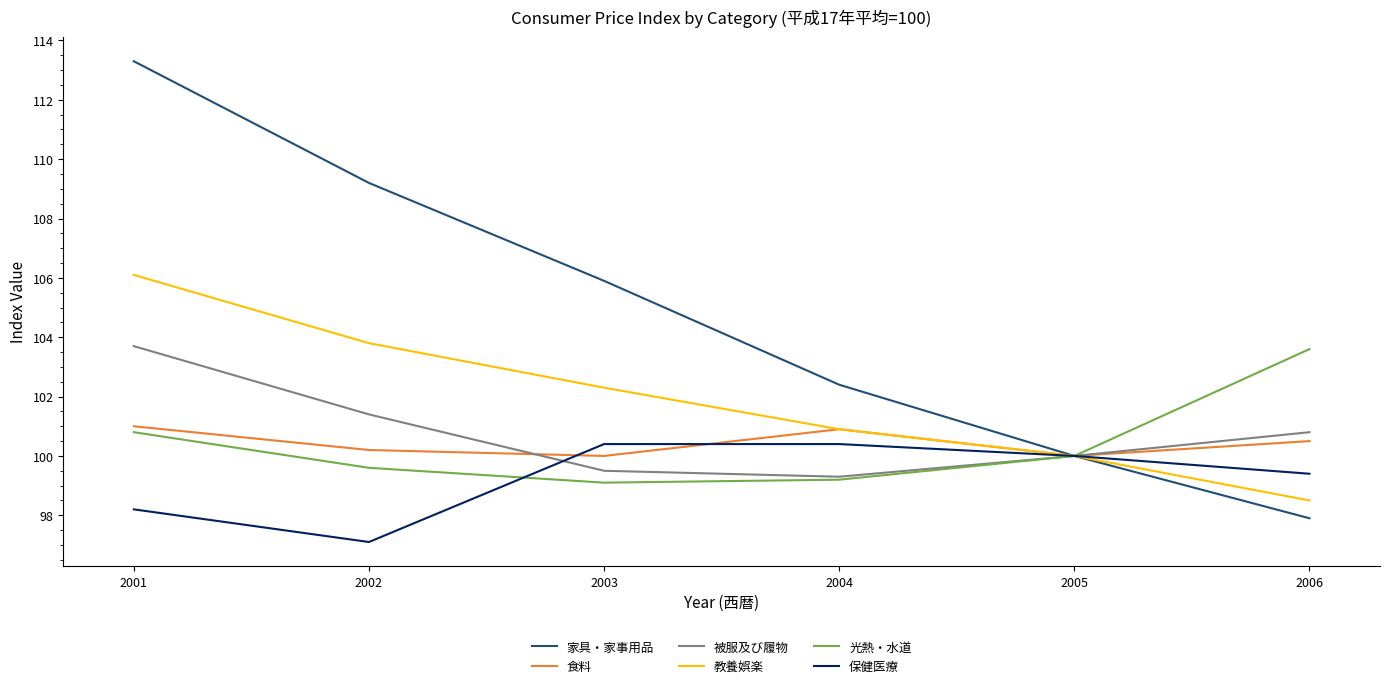

What is the difference between the 光熱・水道 values at 2001 and 2004?

1.6